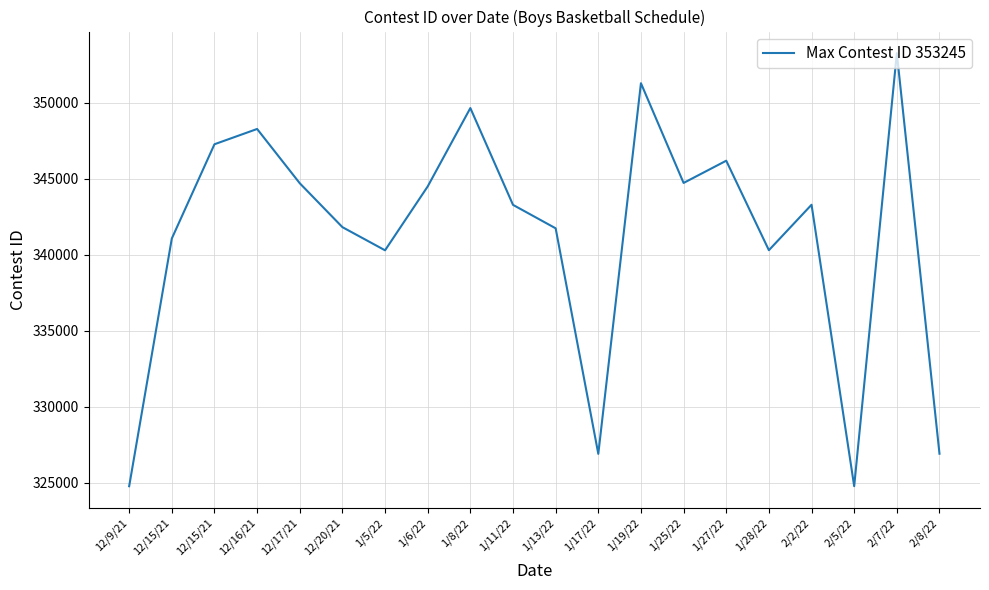

Does the chart have visible grid lines?

Yes